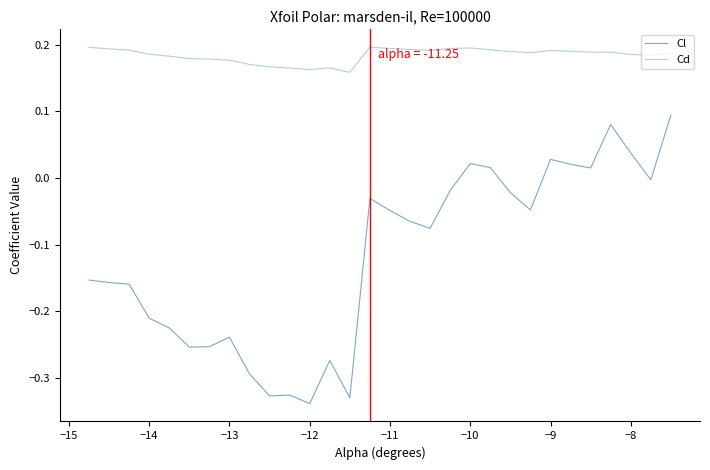

Does the chart have visible grid lines?

No